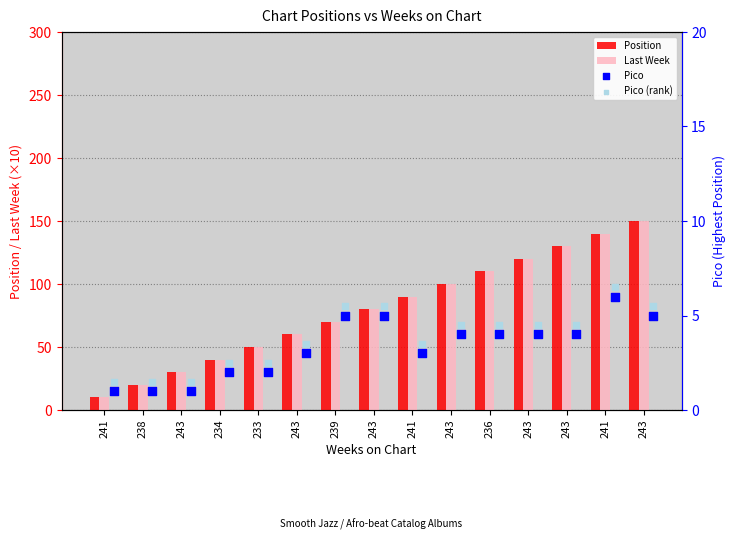

Which series contains the lowest Y value?

Pico